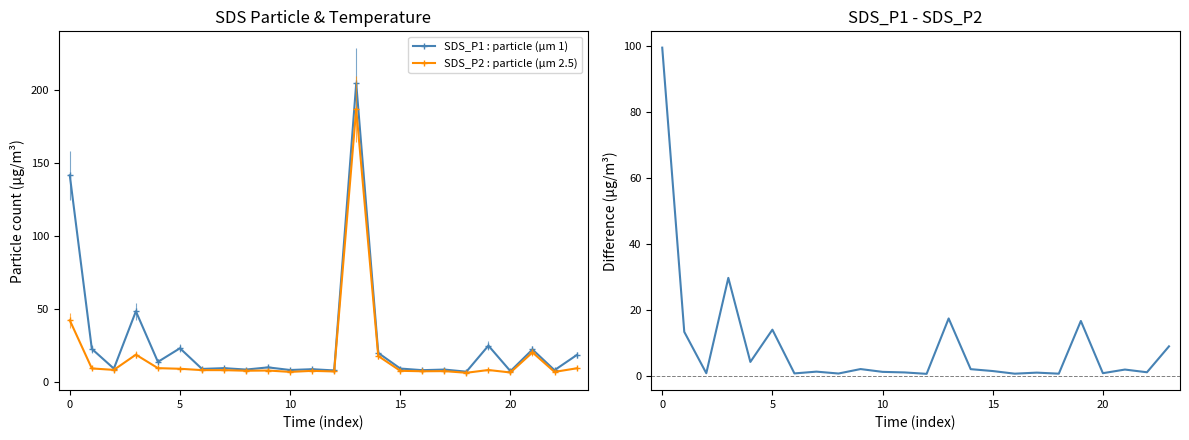

Is it true that SDS_P2 : particle (µm 2.5) equals 4.2 at 22?

False